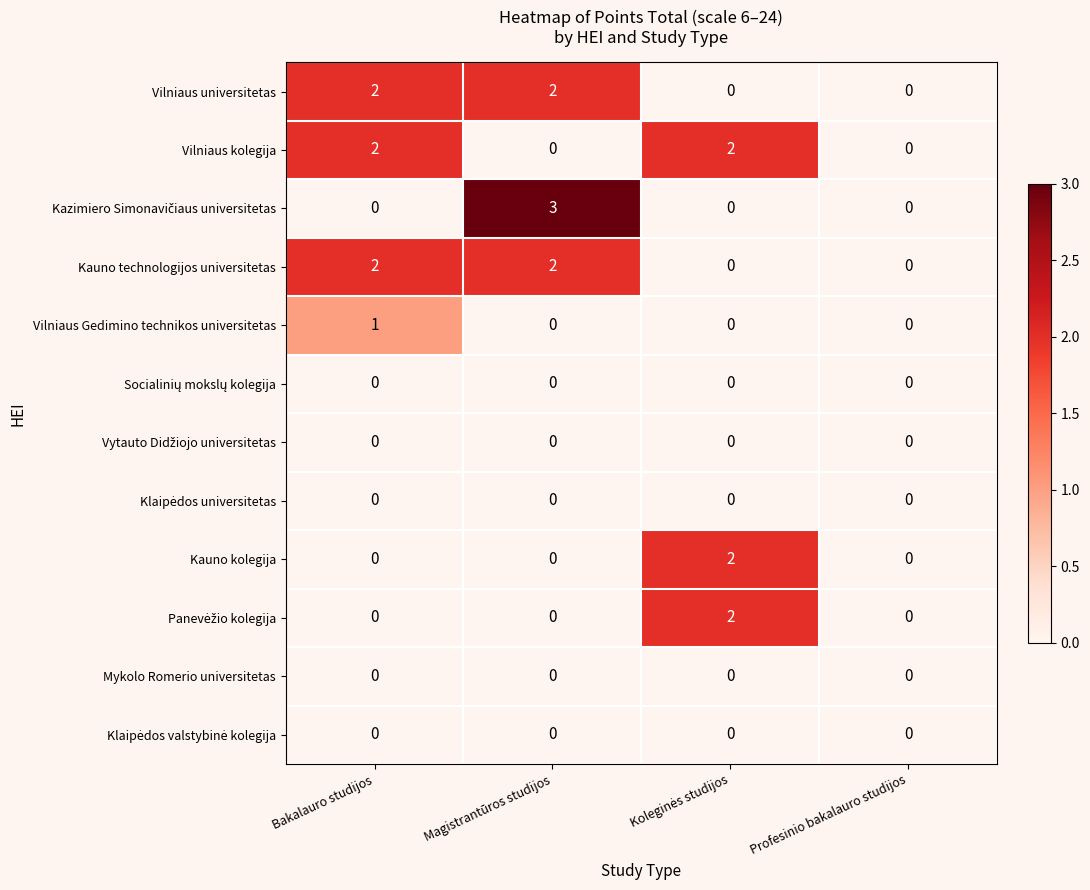

How many Vilniaus Gedimino technikos universitetas values are between 0 and 1?

4